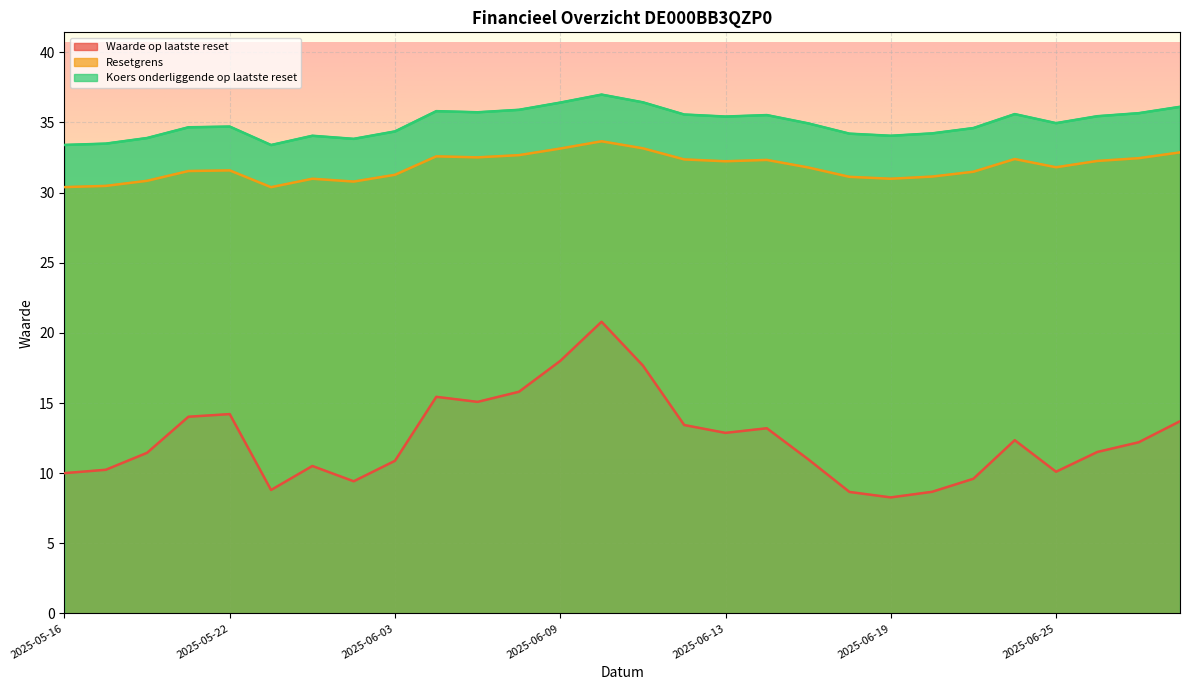

How many series are shown in this chart?

3